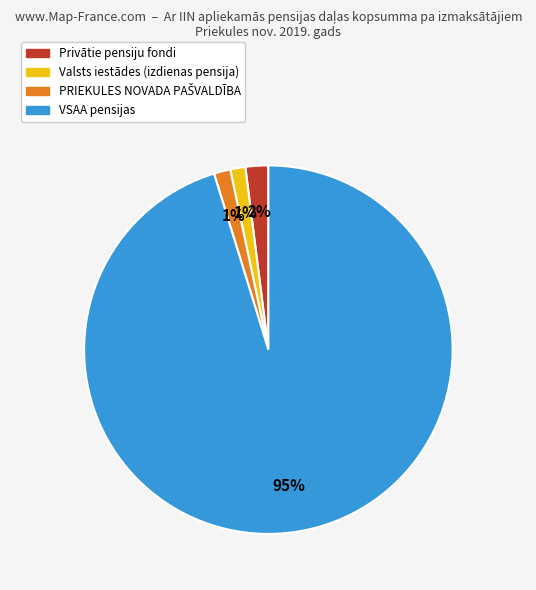

Does VSAA pensijas represent more than half of the total?

Yes